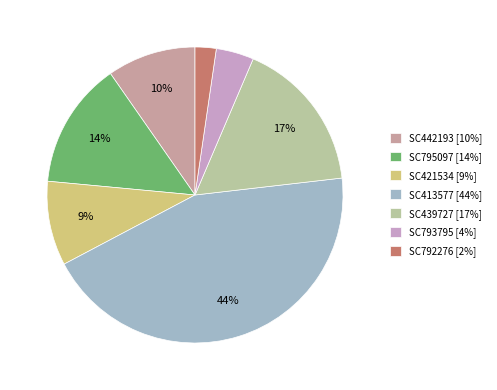

How many slices are in this pie chart?

7